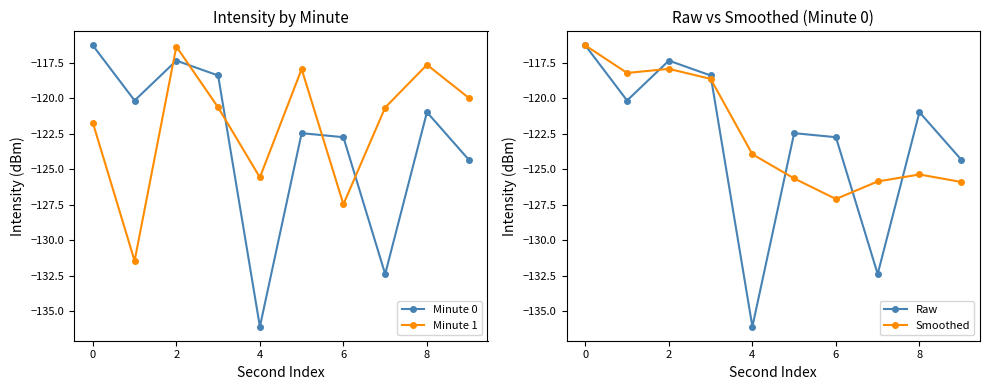

How many values in the Minute 0 series exceed -120?

3